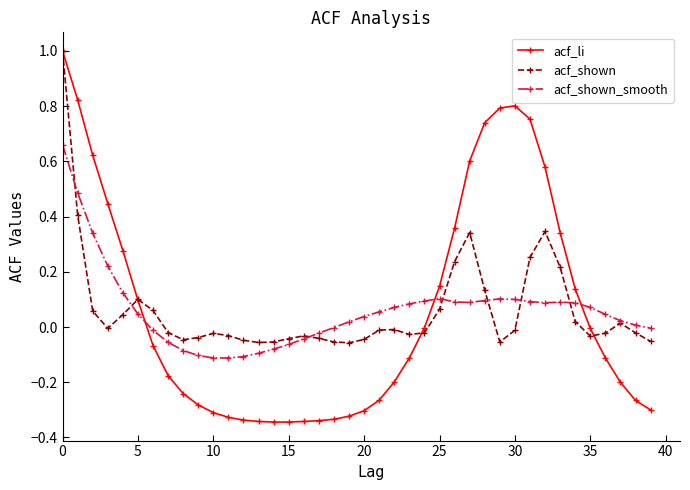

Which series has the widest spread of values?

acf_li